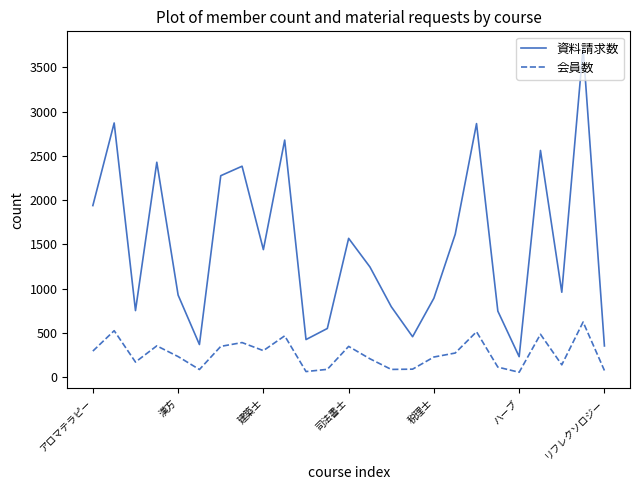

Which series has the largest total across all categories?

資料請求数